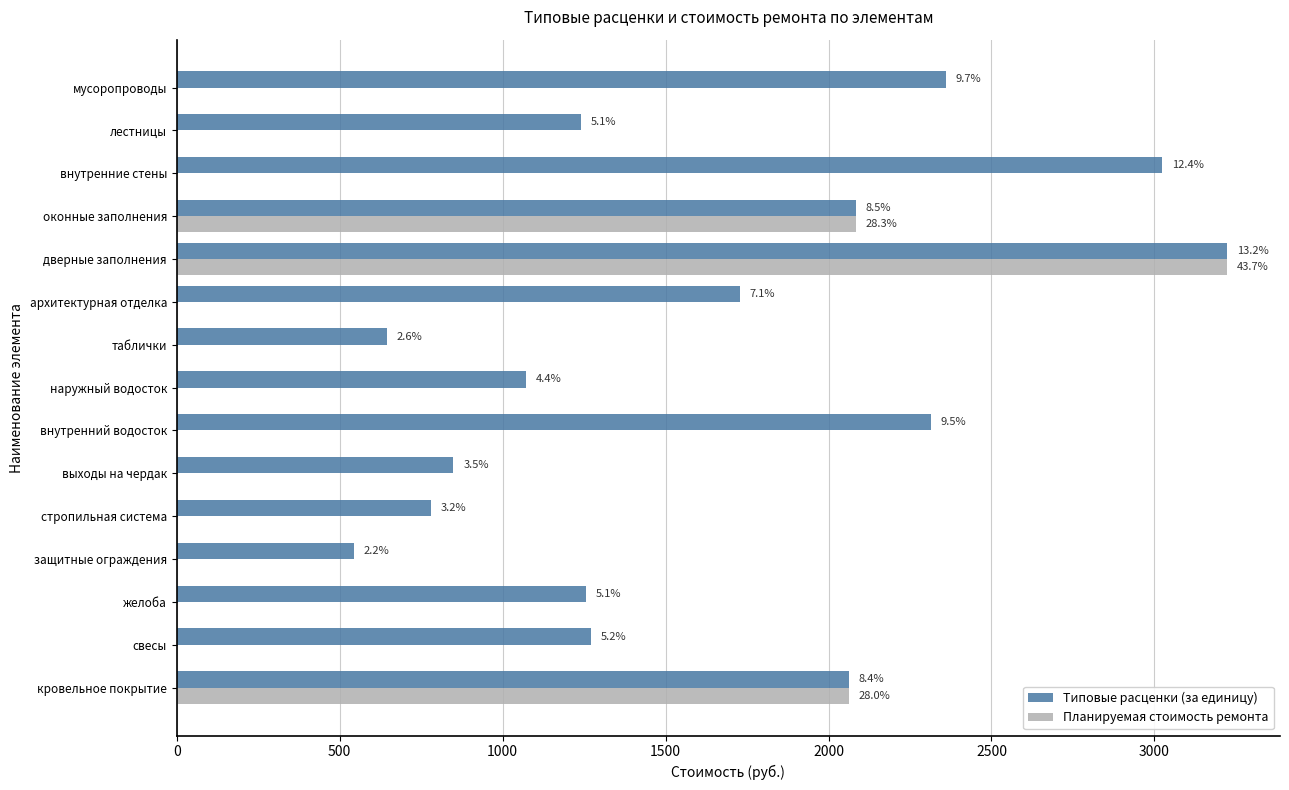

What are all the series names shown in the legend?

Типовые расценки (за единицу), Планируемая стоимость ремонта